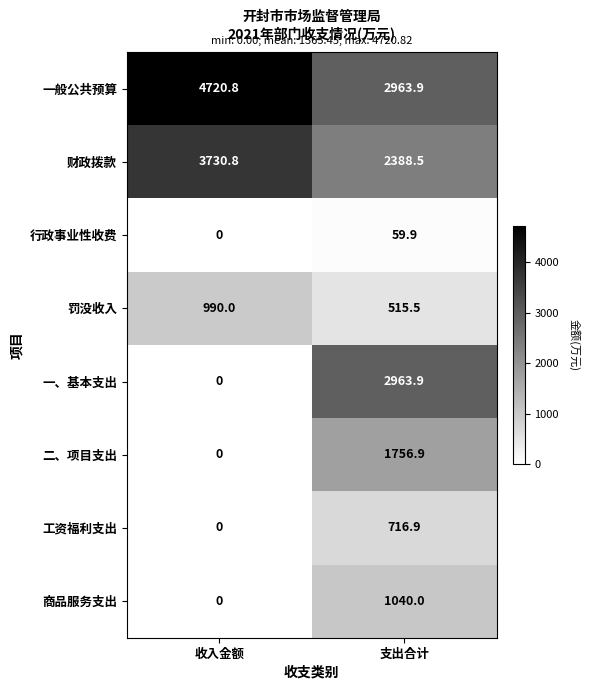

Reading left to right, transcribe all the data shown in this chart.

一般公共预算: 4720.8	2963.9
财政拨款: 3730.8	2388.5
行政事业性收费: 0.0	59.9
罚没收入: 990.0	515.5
一、基本支出: 0.0	2963.9
二、项目支出: 0.0	1756.9
工资福利支出: 0.0	716.9
商品服务支出: 0.0	1040.0